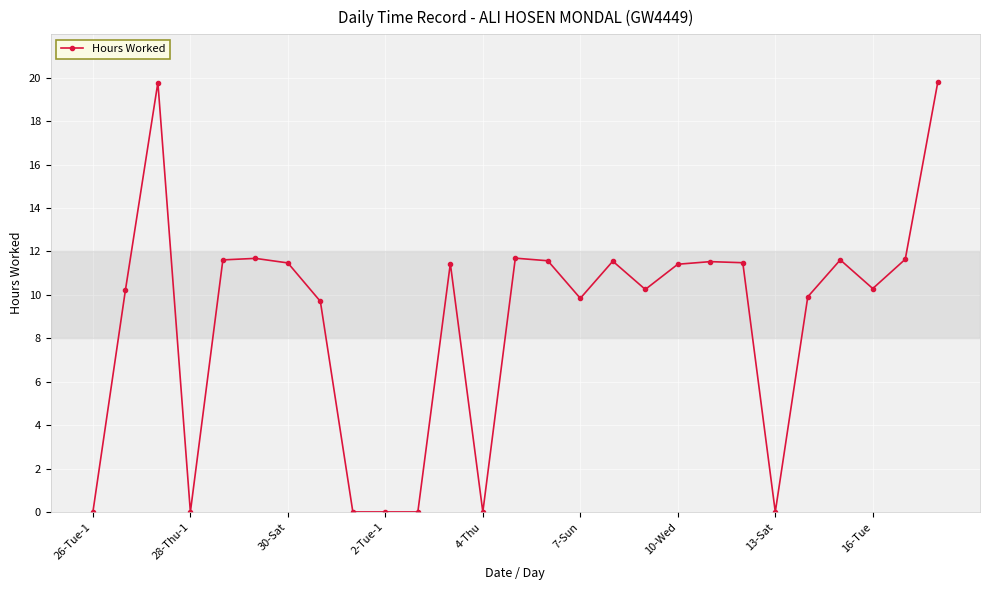

What is the value of the 24th point from the left?

11.6